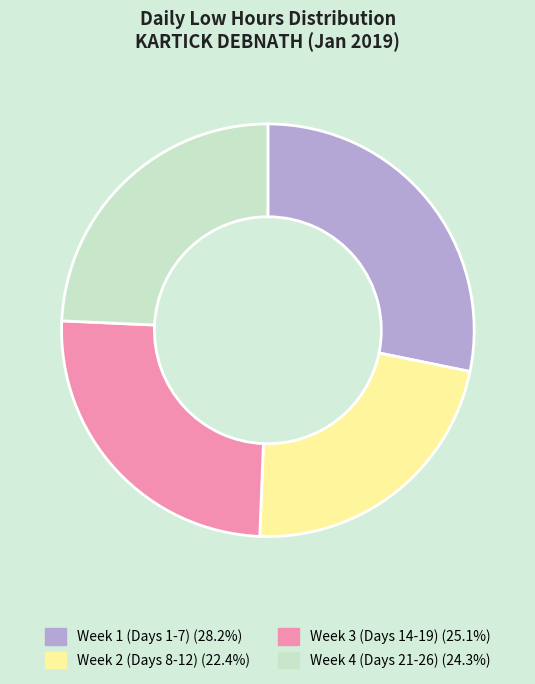

Does any single category account for the majority?

No